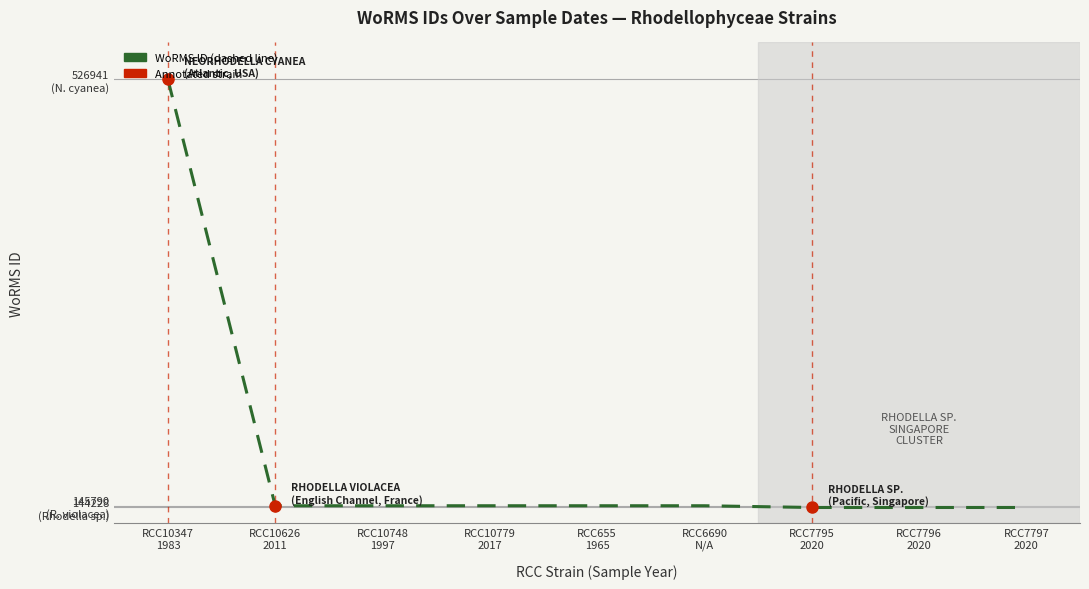

Does the chart have visible grid lines?

Yes